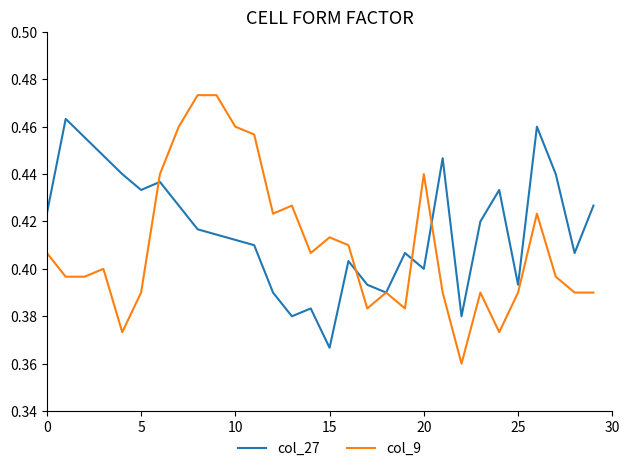

How many categories are shown in the chart?

30